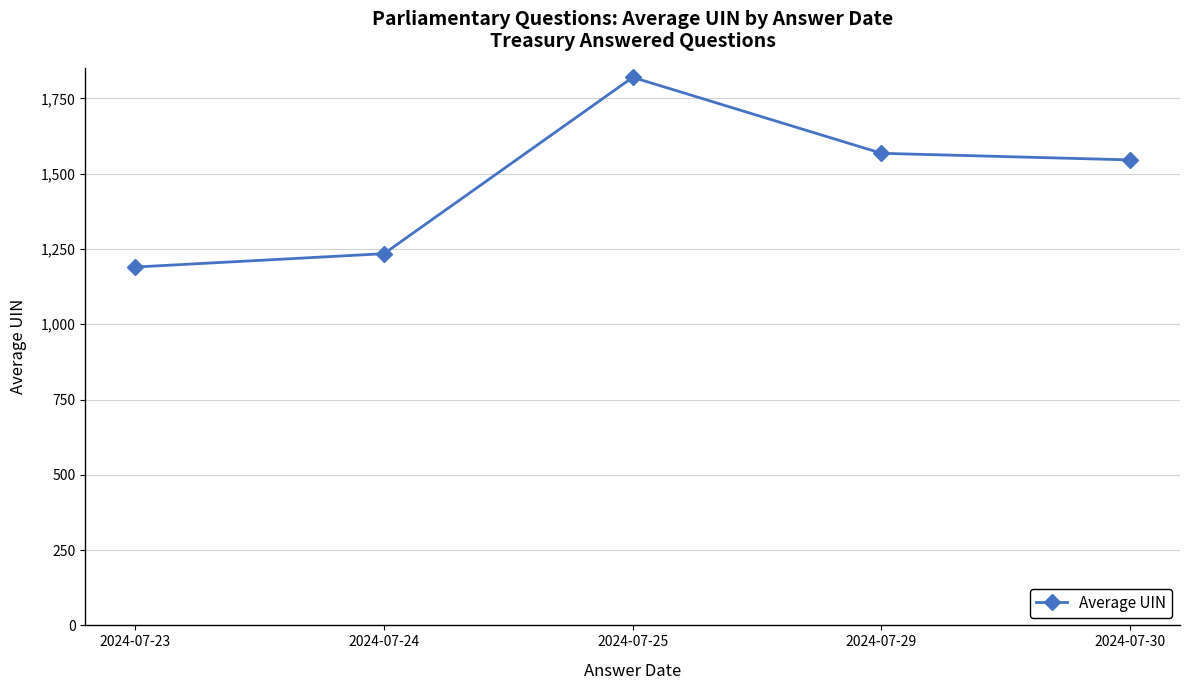

Reading right to left, extract all data points from this chart.

2024-07-30=1545.7	2024-07-29=1567.7	2024-07-25=1820.0	2024-07-24=1234.3	2024-07-23=1190.0